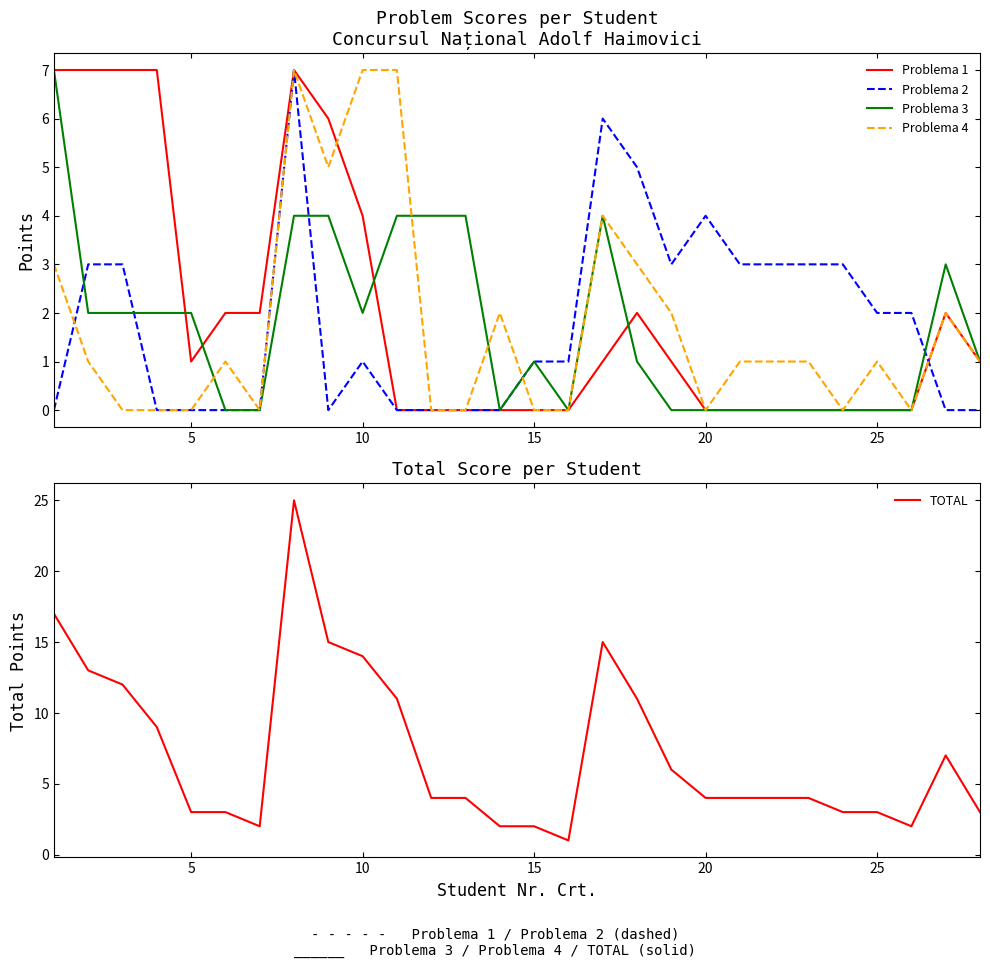

Is it true that Problema 3 equals 0 at 20?

True